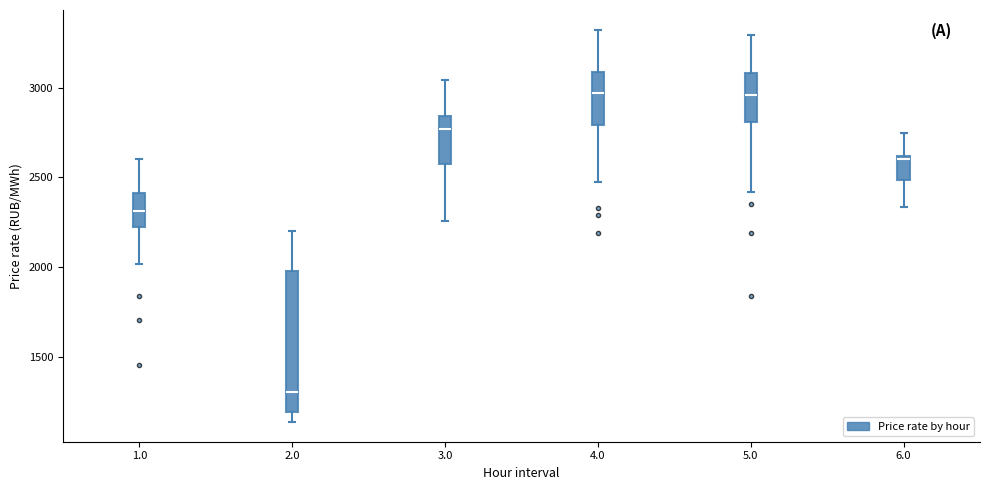

Reading left to right, transcribe this box plot: for each box, give where its median line is, the range the box spans, and where its two whiskers end, as read against the y-axis. The values are not printed on the chart, so give them approximately, as read against the axis.

1.0: median 2300, box 2200 to 2400, whiskers 2000 to 2600
2.0: median 1300, box 1200 to 2000, whiskers 1150 to 2200
3.0: median 2750, box 2550 to 2850, whiskers 2250 to 3050
4.0: median 2950, box 2800 to 3100, whiskers 2500 to 3300
5.0: median 2950, box 2800 to 3100, whiskers 2400 to 3300
6.0: median 2600 (just below the box's upper edge), box 2500 to 2600, whiskers 2350 to 2750